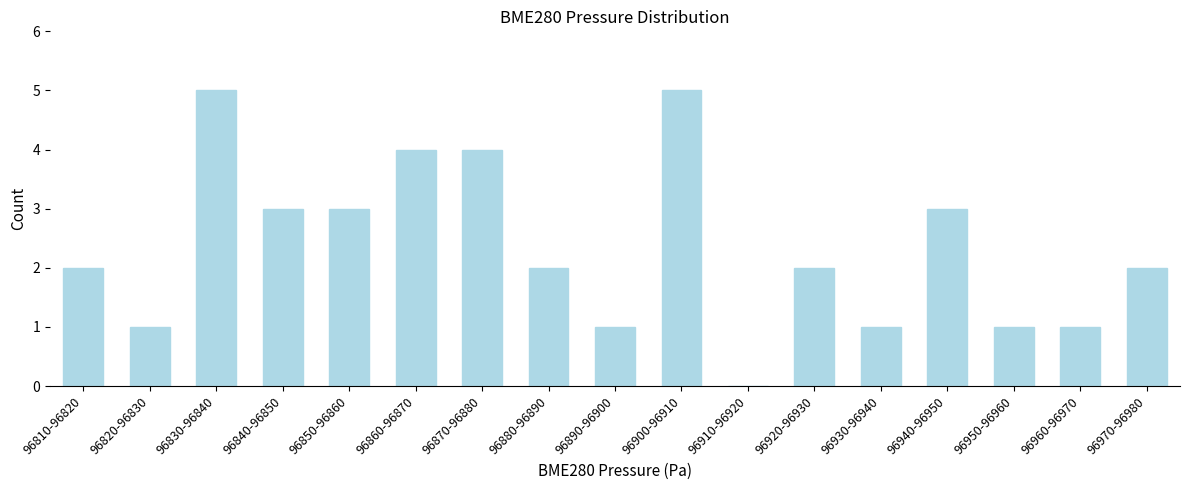

Reading left to right, extract all data points from this chart.

96810-96820=2	96820-96830=1	96830-96840=5	96840-96850=3	96850-96860=3	96860-96870=4	96870-96880=4	96880-96890=2	96890-96900=1	96900-96910=5	96910-96920=0	96920-96930=2	96930-96940=1	96940-96950=3	96950-96960=1	96960-96970=1	96970-96980=2